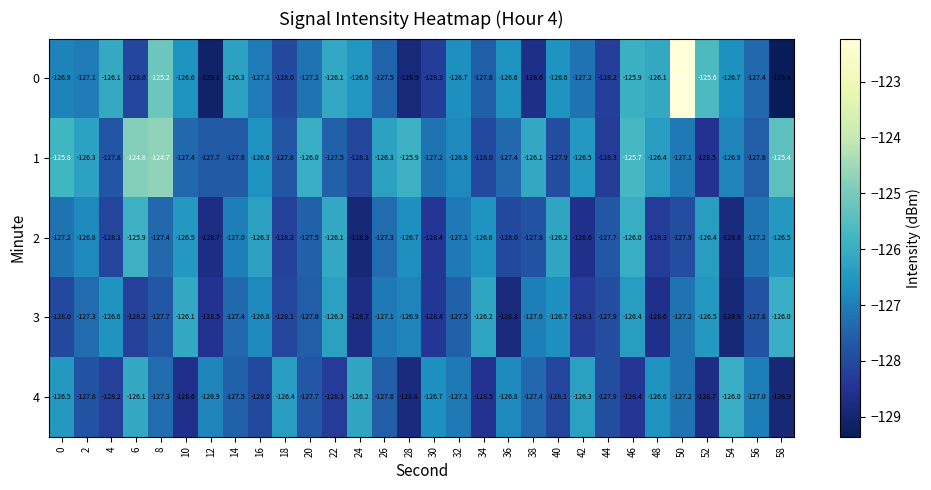

What is the difference between the maximum and minimum values in the 3 series?

2.9